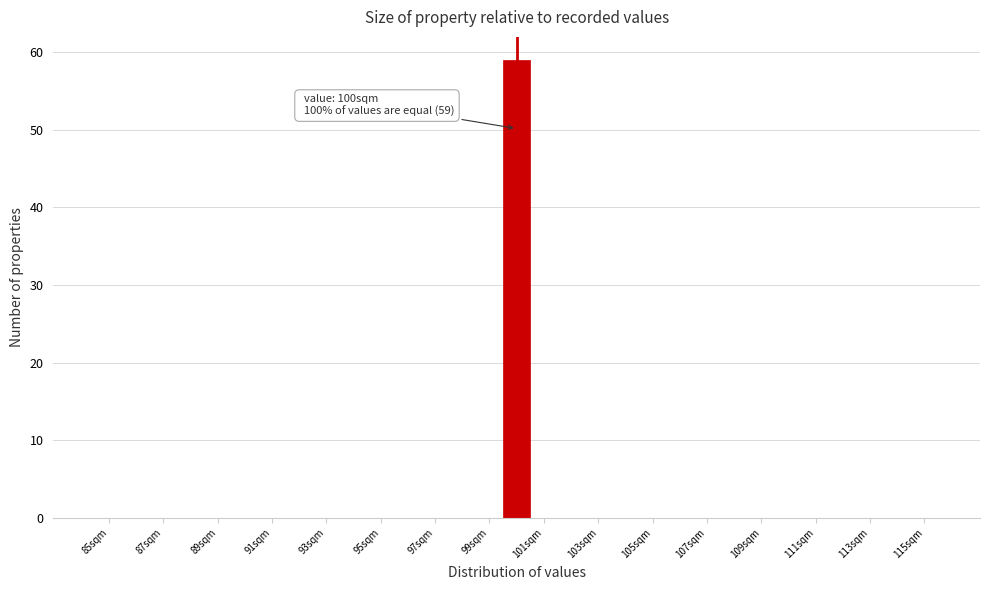

Over which range of the x-axis is the bar tallest?

99.5 to 100.5